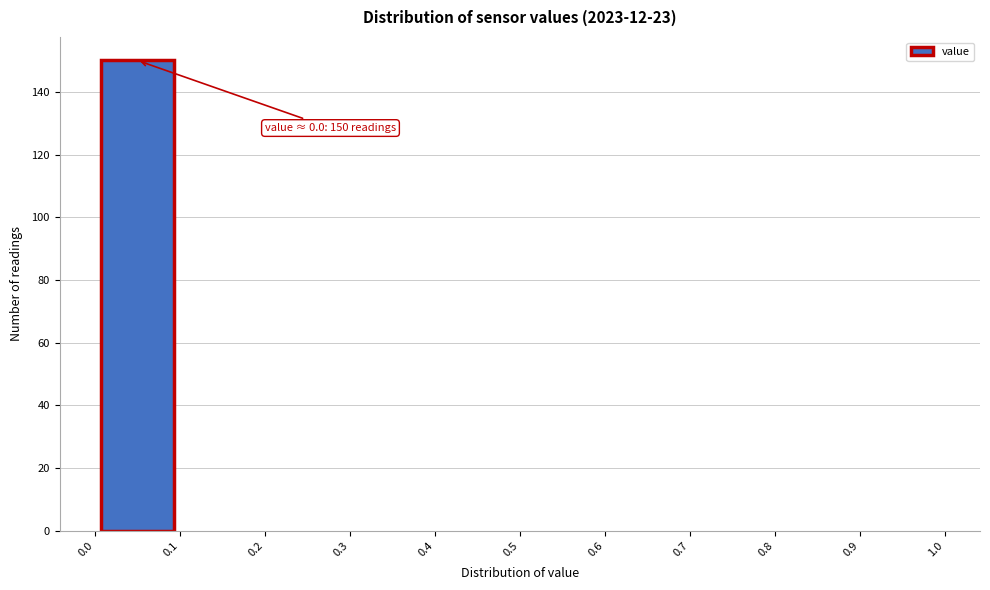

Over which range of the x-axis is the bar tallest?

0.0 to 0.1